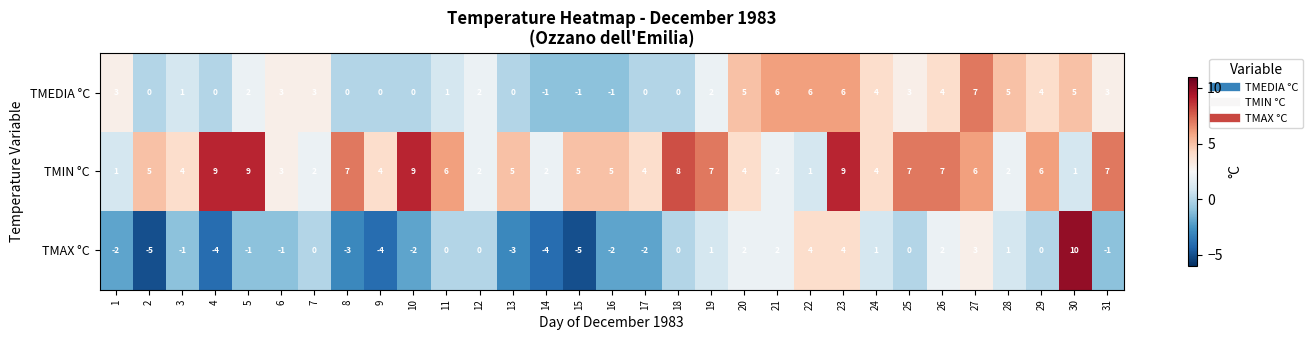

What is the sum of all TMEDIA °C values?

72